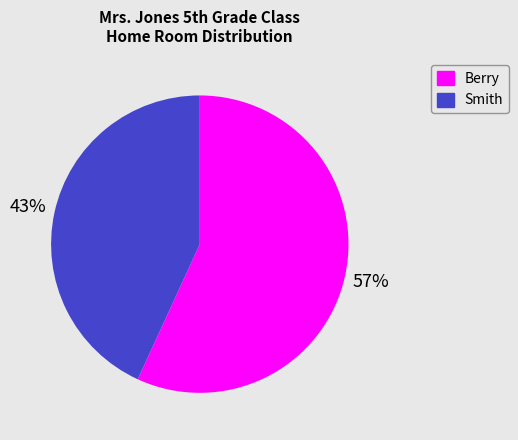

Which has a higher value, Smith or Berry?

Berry